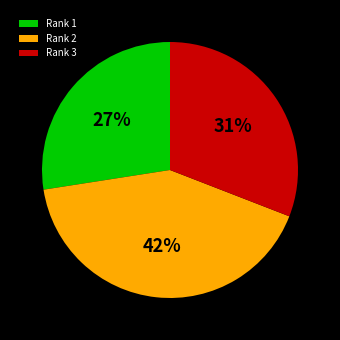

To the nearest percent, what is the average slice percentage?

33%